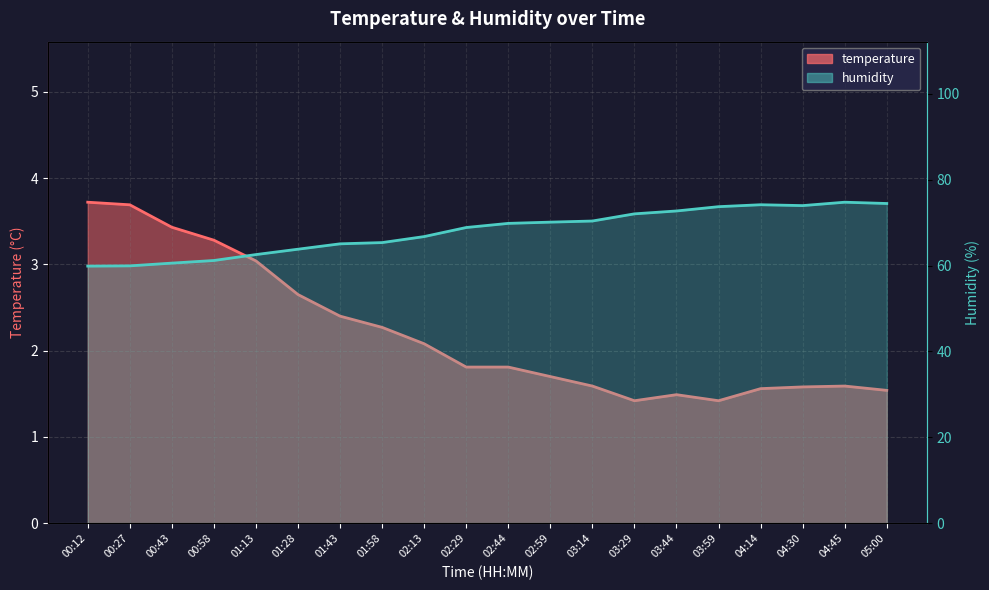

What are all the series names shown in the legend?

temperature, humidity